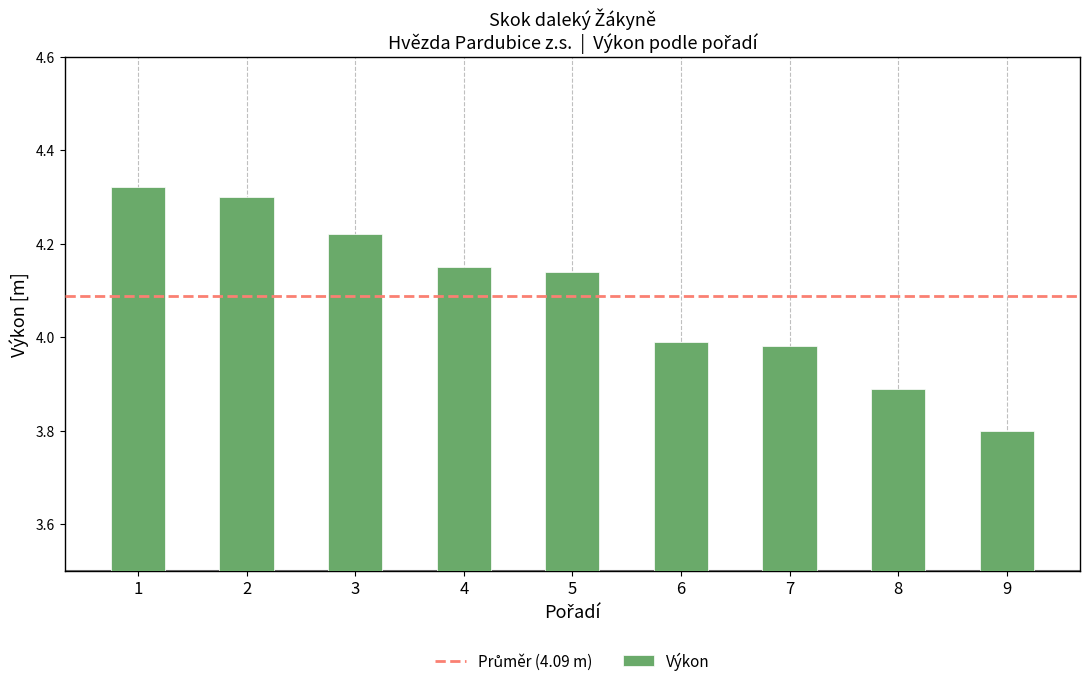

What is the difference between the values at 4 and 3?

0.1